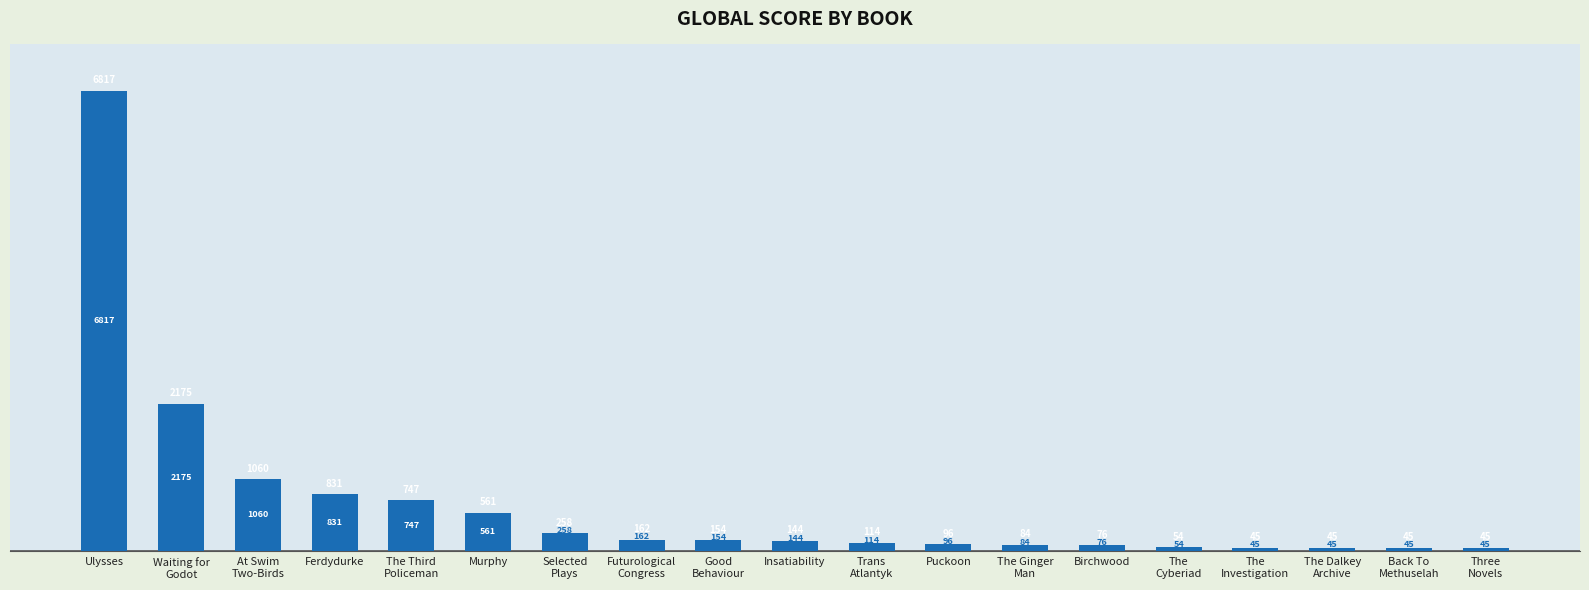

What is the greatest value displayed?

6817